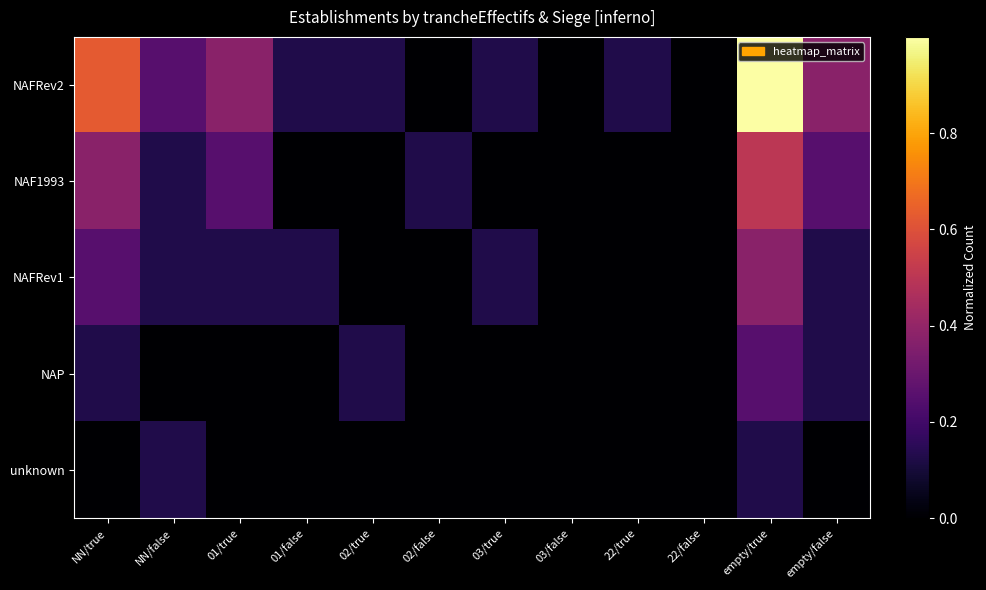

Which series has the largest range (max minus min)?

NAFRev2